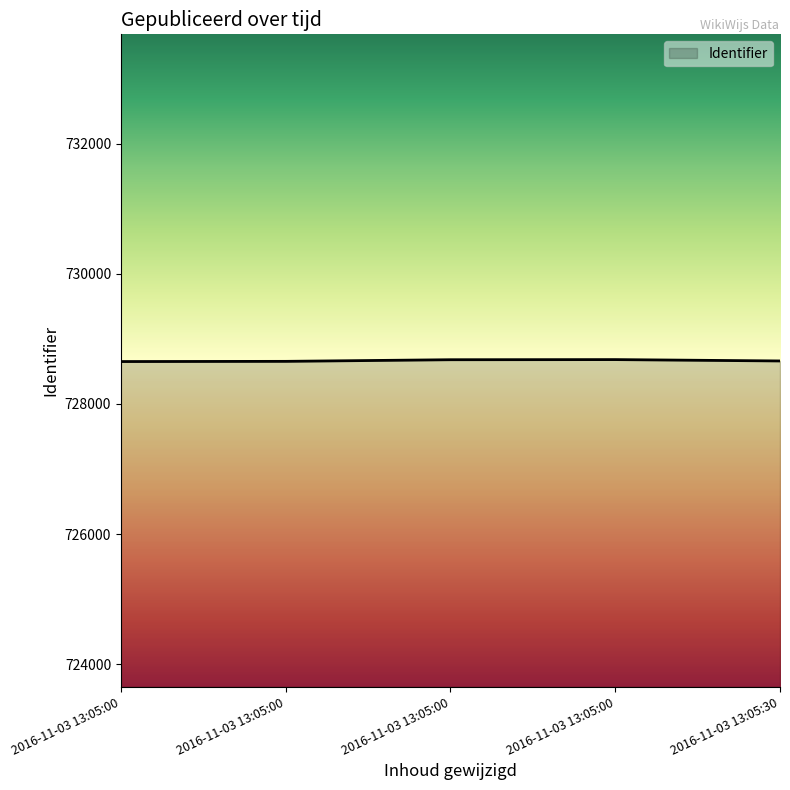

How many values are below 728660?

2